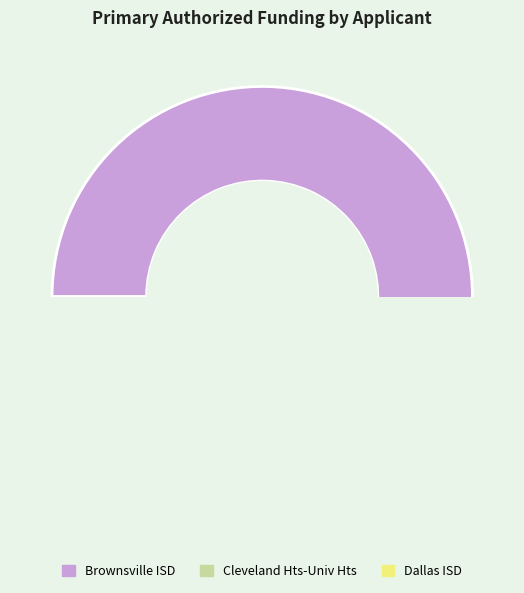

Count the number of slices in the pie.

3